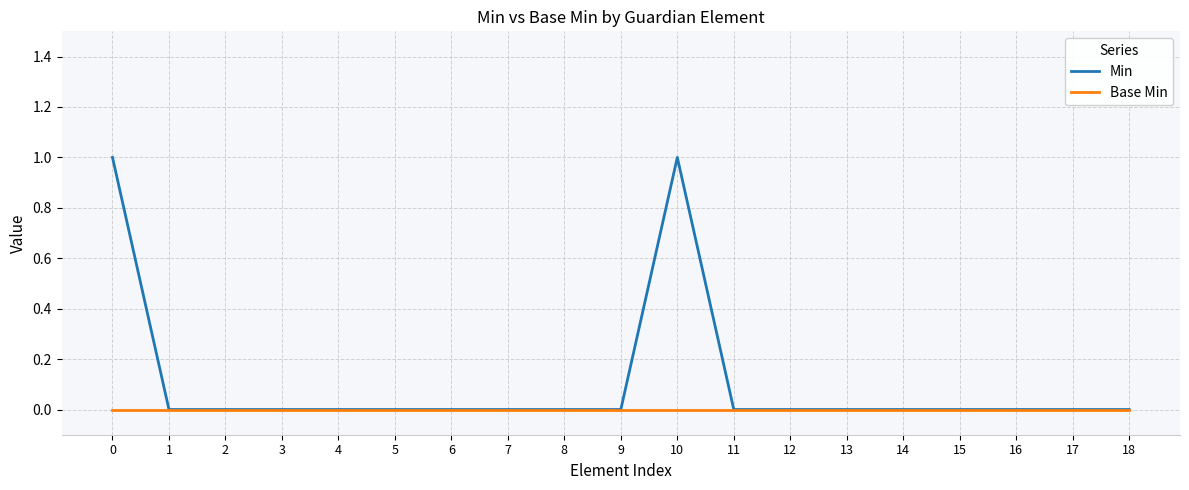

List the series in order of their peak value, lowest first.

Base Min, Min